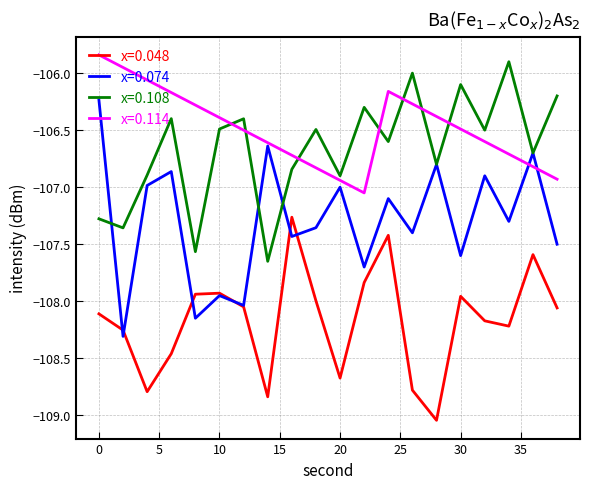

True or false: x=0.108 and x=0.114 cross at least once.

True